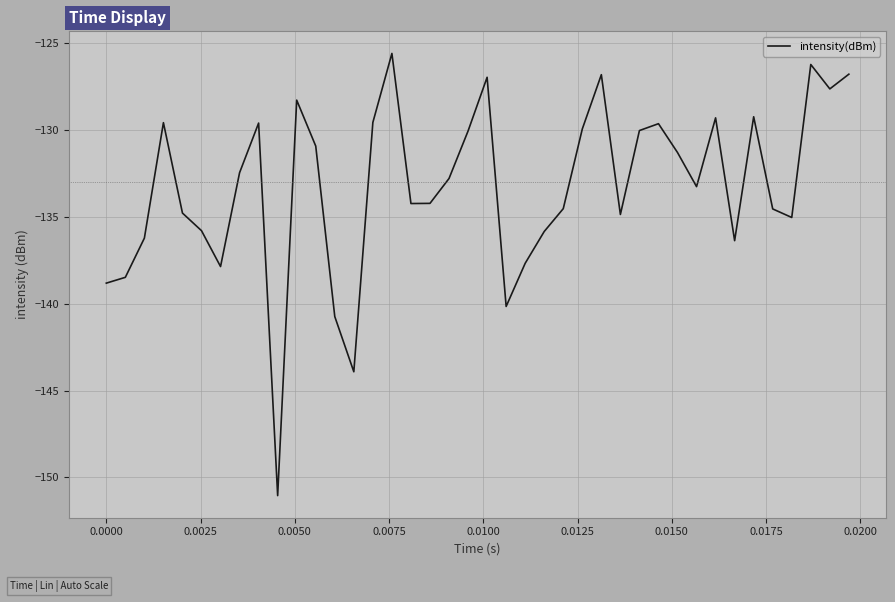

What is the smallest value displayed?

-151.1